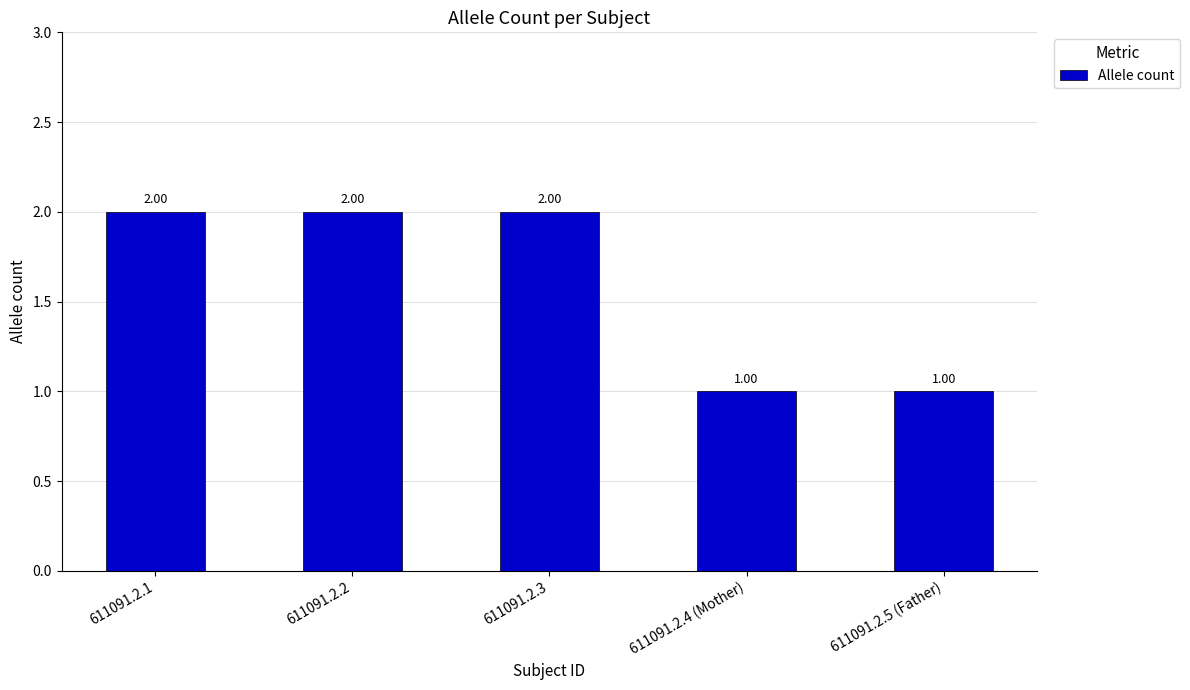

Reading left to right, transcribe all the data shown in this chart.

611091.2.1=2	611091.2.2=2	611091.2.3=2	611091.2.4 (Mother)=1	611091.2.5 (Father)=1